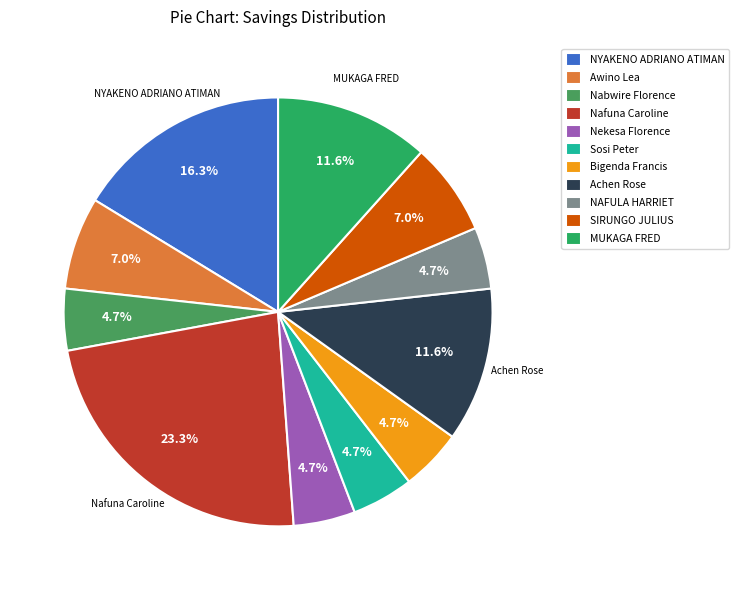

Is it true that Sosi Peter is 5% of the pie?

True